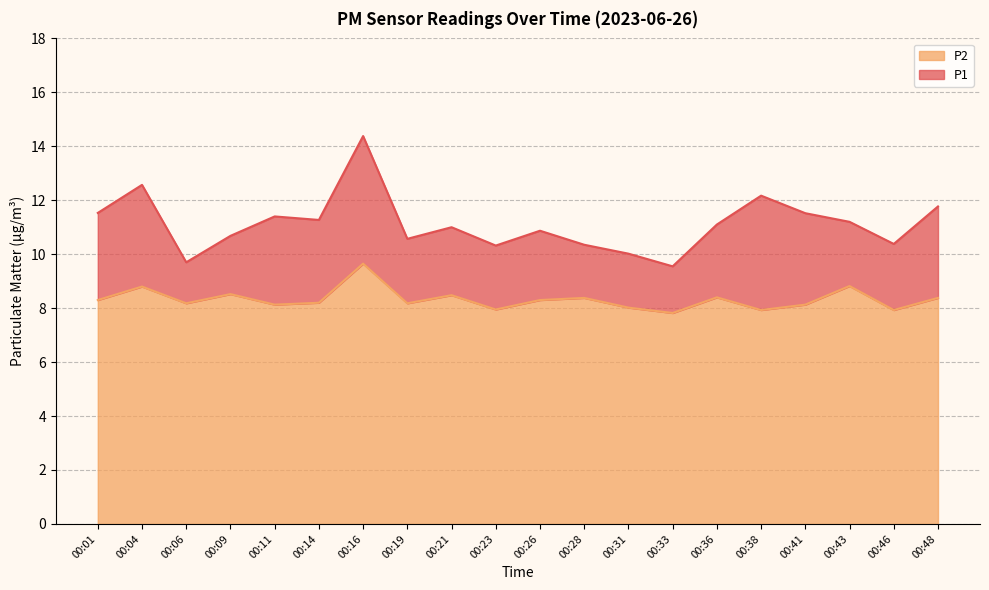

What is the total value across all series at 00:36?

11.1